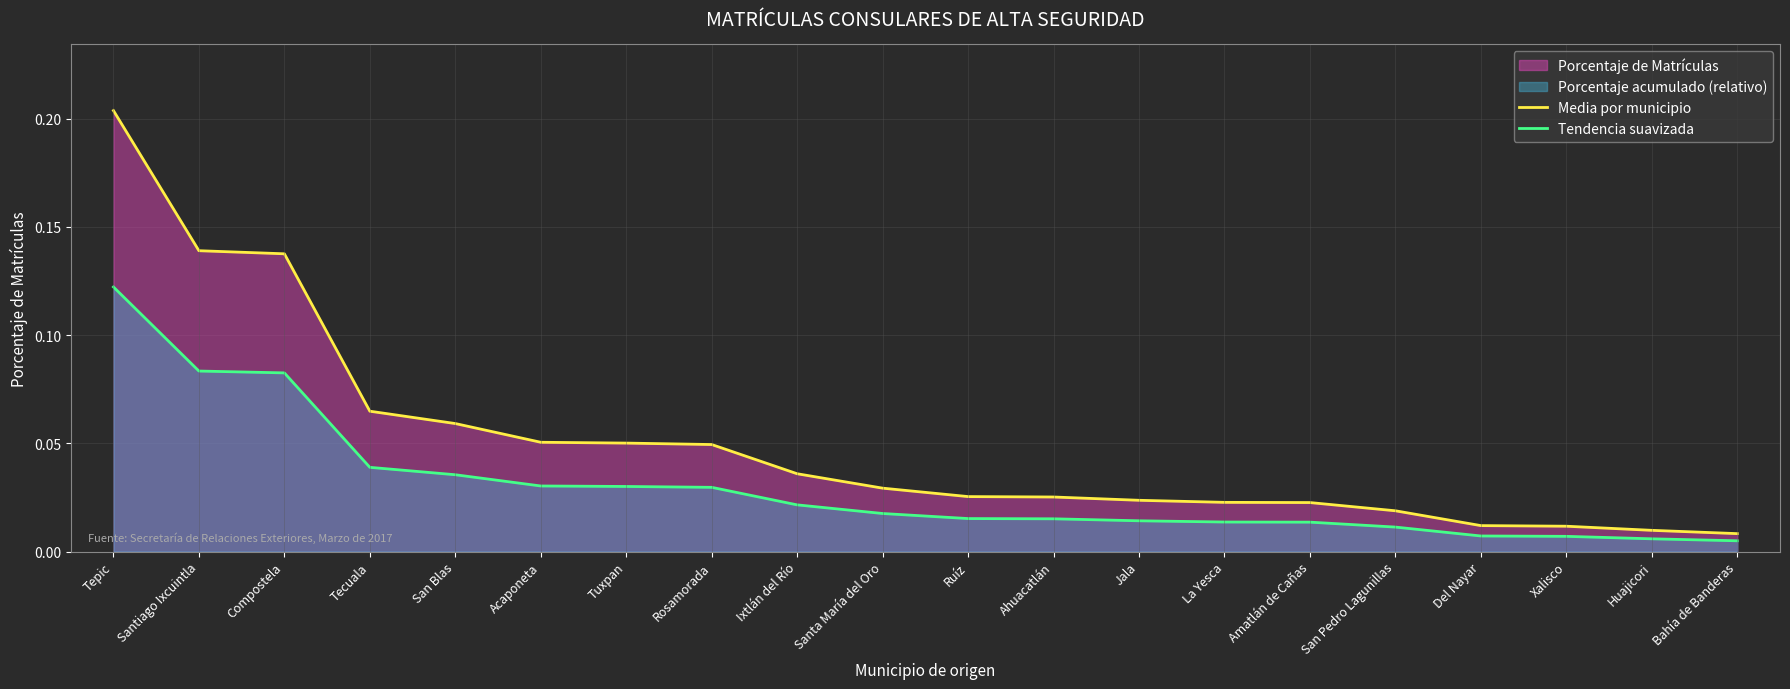

At which label is Tendencia suavizada closest to 0?

Bahía de Banderas